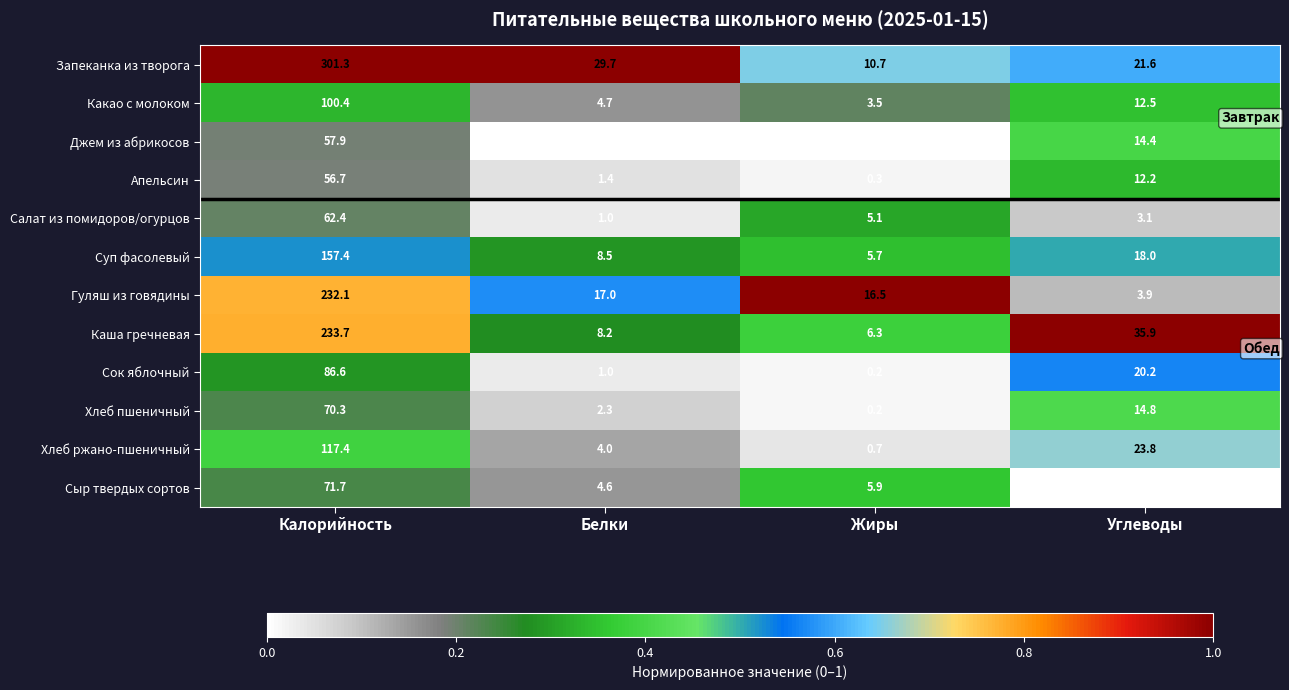

What is the difference between the maximum and minimum values in the Сок яблочный series?

86.4